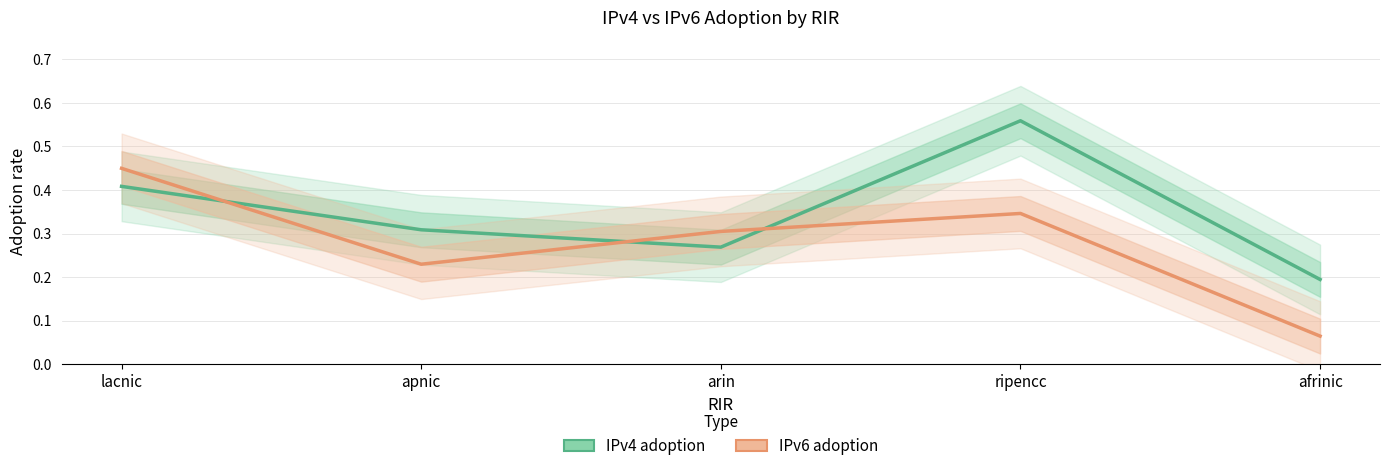

True or false: IPv4 adoption has a value of 0.7 at lacnic.

False